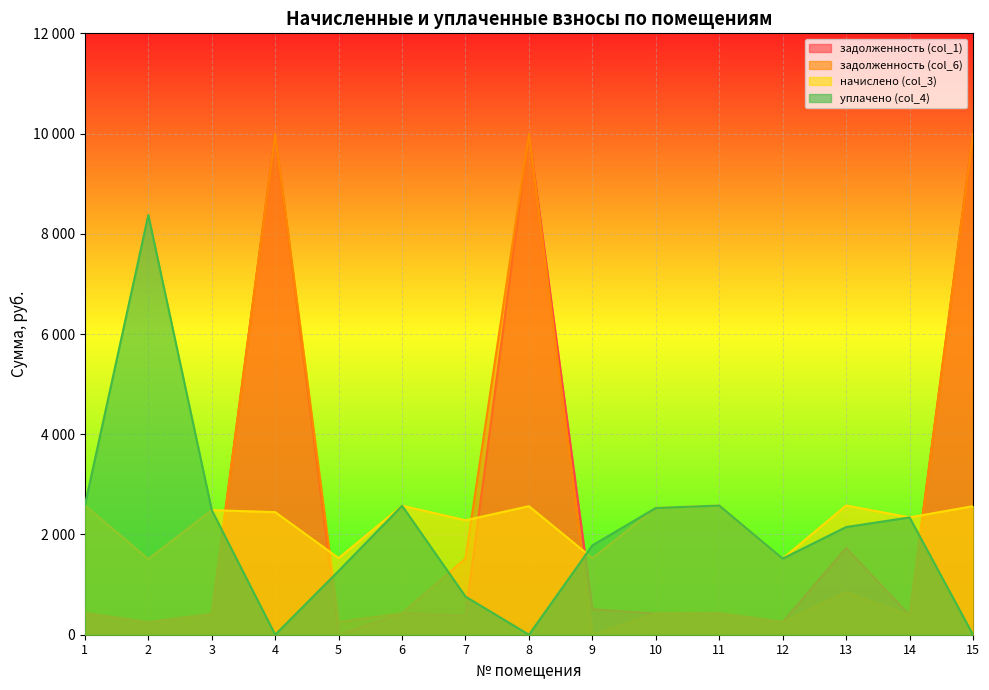

At how many categories does at least one series exceed 2481?

10